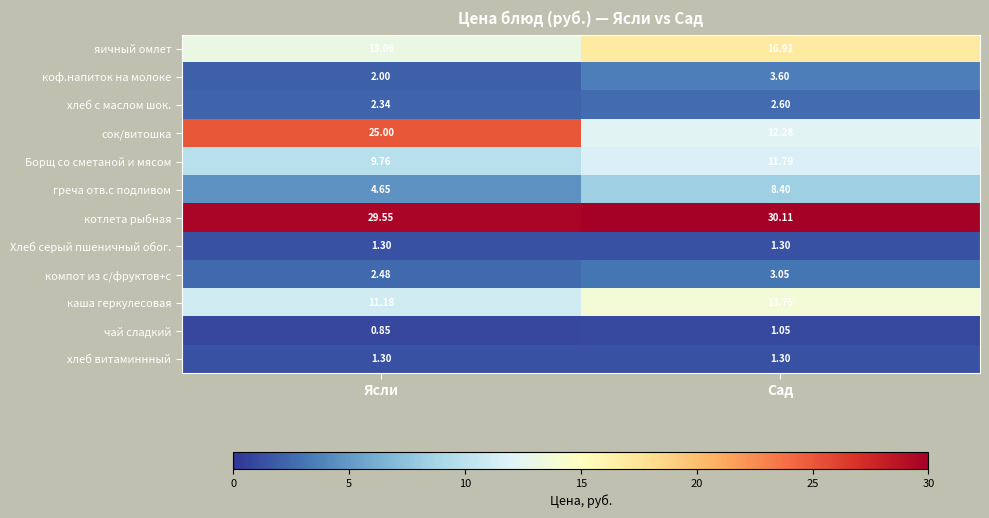

Which series changed the most between Ясли and Сад?

сок/витошка